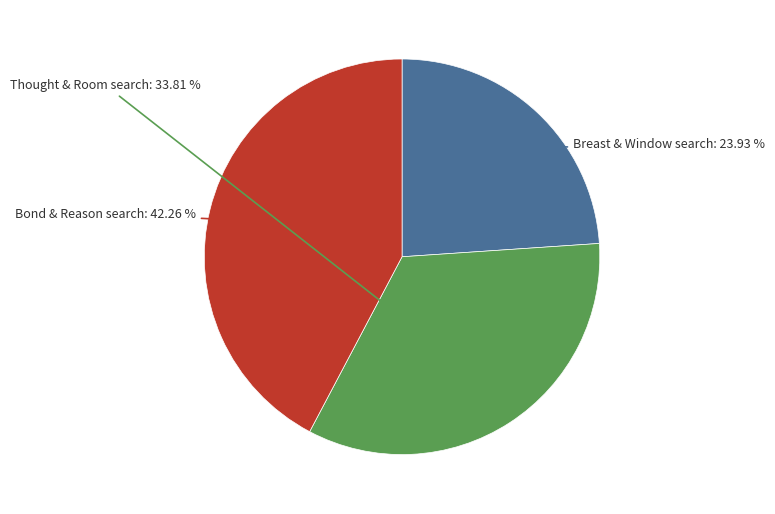

Does any single category account for the majority?

No